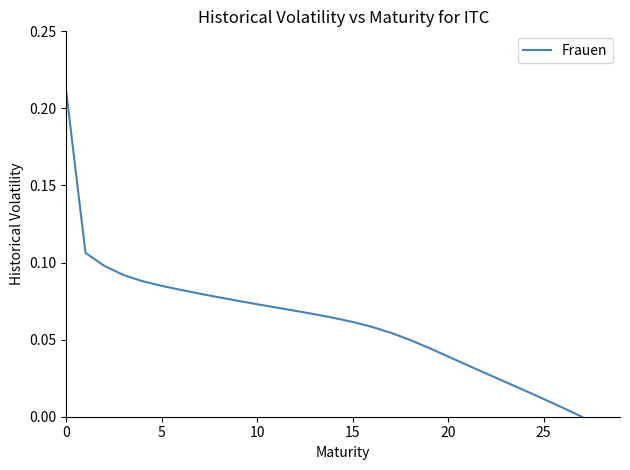

How many lines are shown in the chart?

1